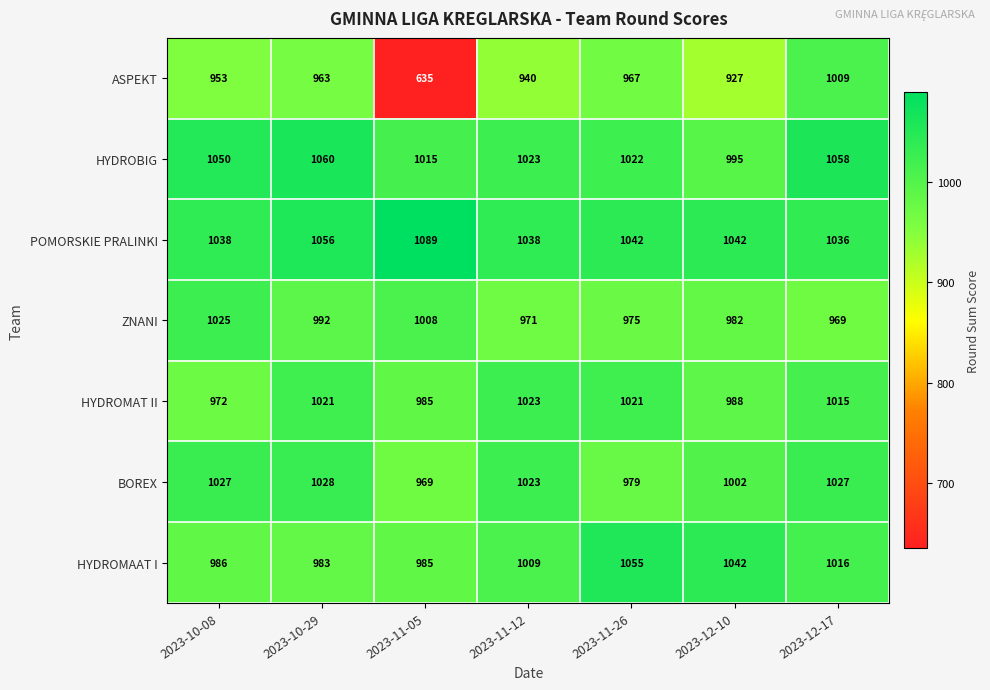

What is the minimum value for POMORSKIE PRALINKI?

1036